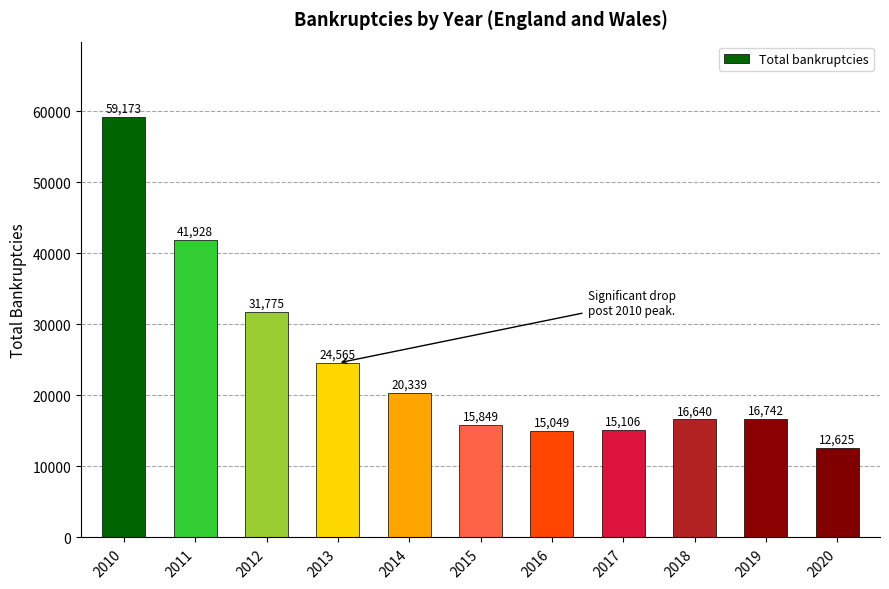

What is the difference between the values at 2015 and 2014?

4490